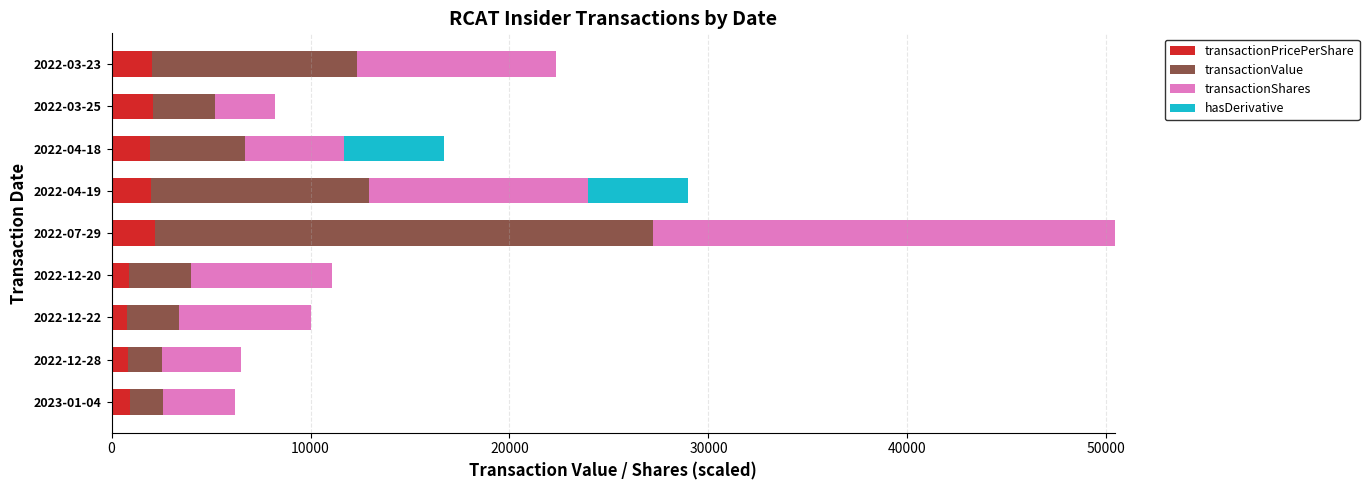

At which category is the sum across all series the highest?

2022-07-29